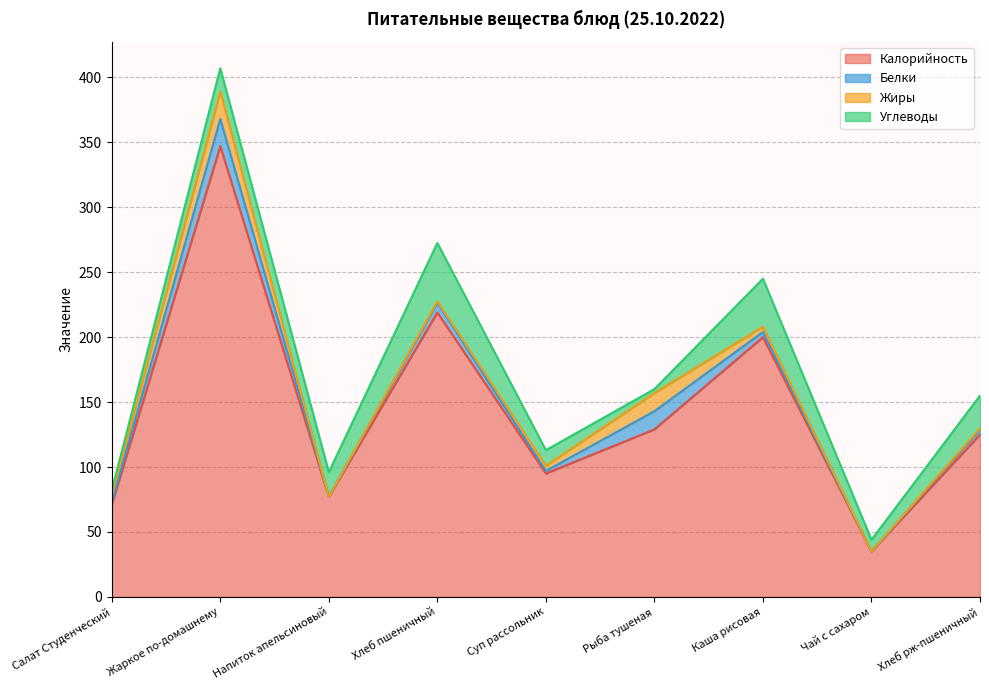

Reading right to left, what are all the values shown in this chart?

Калорийность: 125.0	35.0	200.0	129.0	95.0	219.0	77.0	347.0	71.0
Белки: 4.0	0.0	4.0	14.0	2.0	7.5	0.0	21.0	2.0
Жиры: 1.0	0.0	4.0	14.0	4.0	1.0	0.0	21.0	5.0
Углеводы: 25.0	9.0	37.0	3.0	12.0	45.0	19.0	18.0	4.0